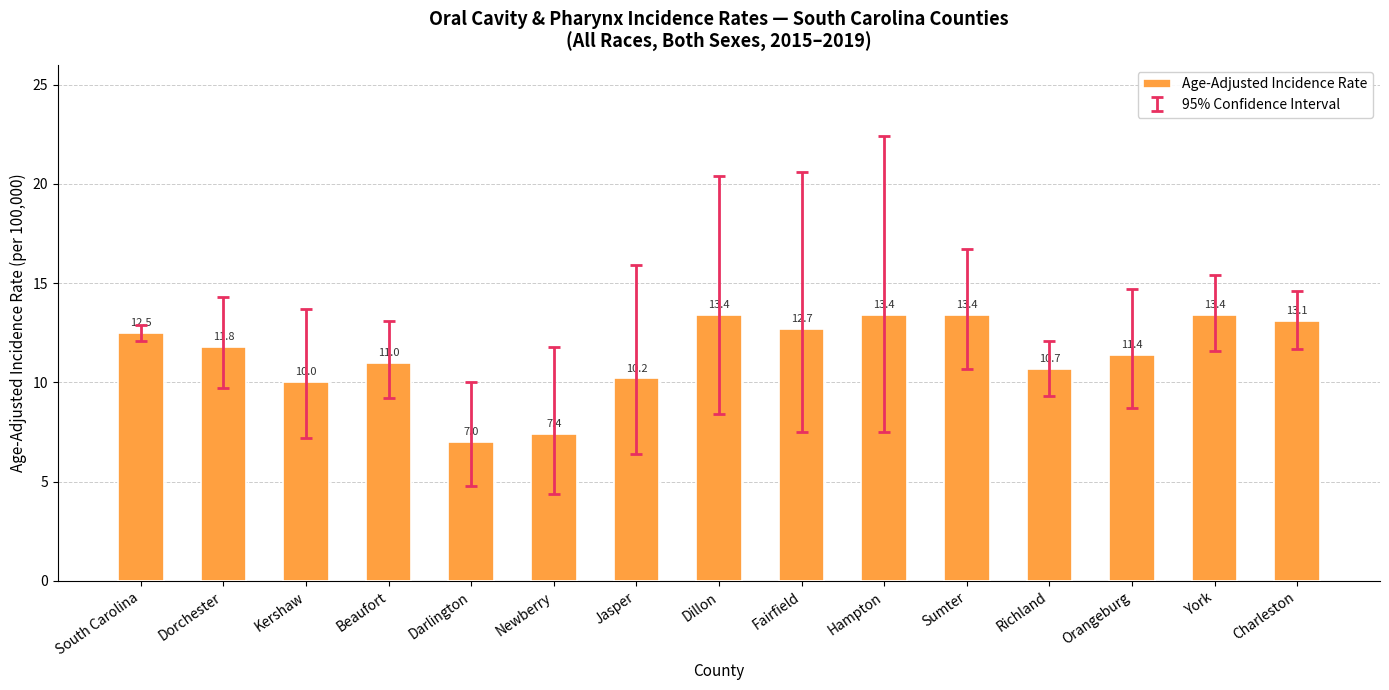

What is the value of the 15th bar from the left?

13.1